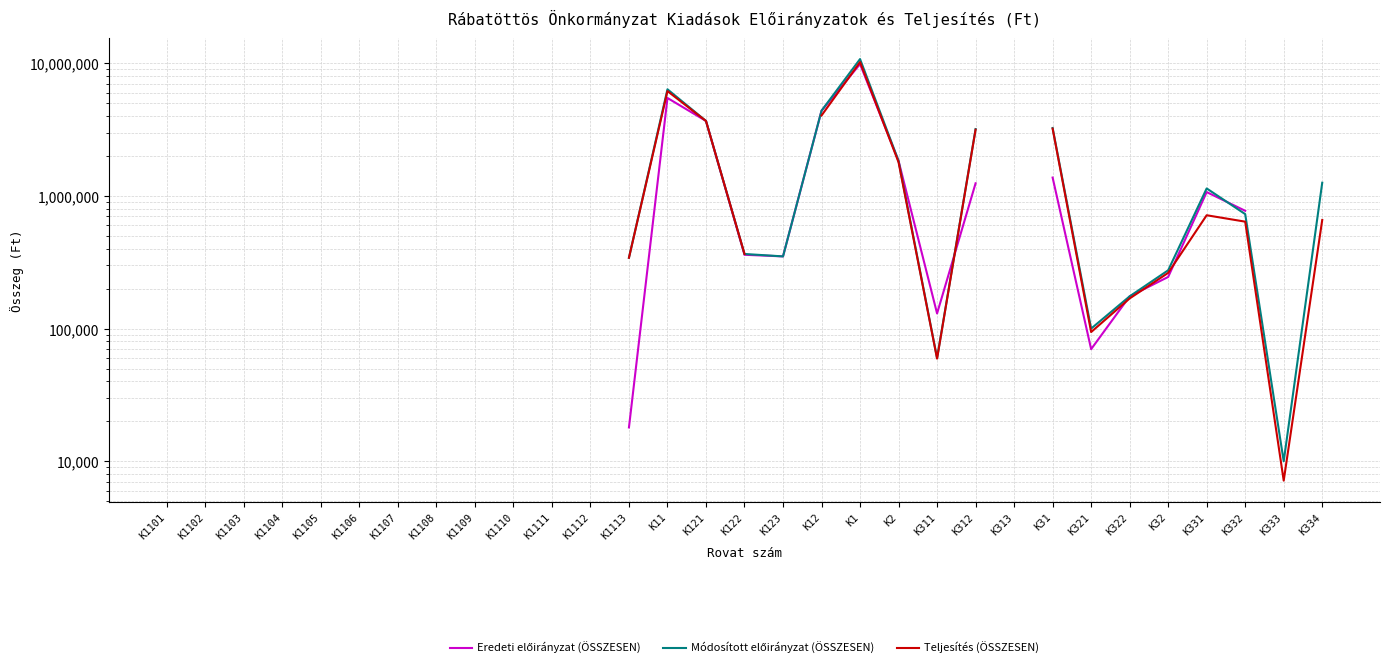

Is this an area chart (filled region under the line)?

No